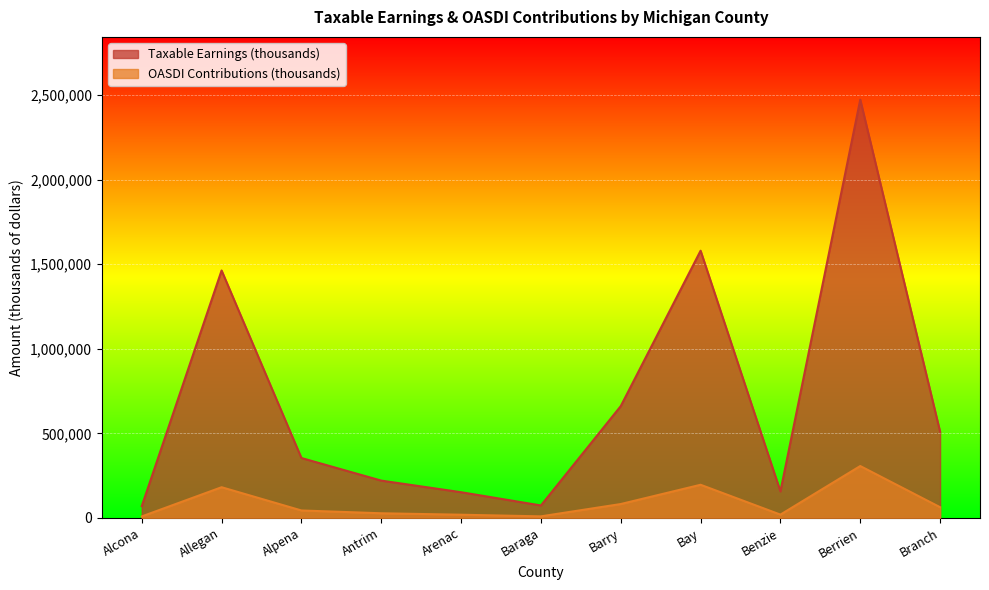

What is the difference between the maximum and minimum values in the OASDI Contributions (thousands) series?

297915